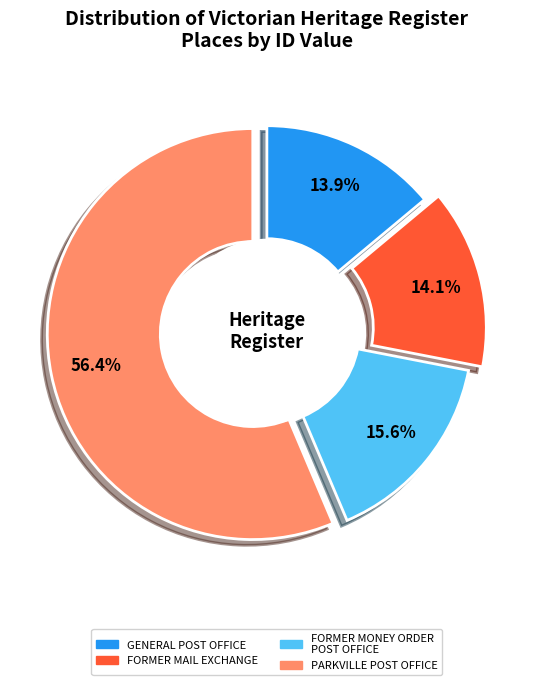

The FORMER MAIL EXCHANGE slice represents 14% of the pie. True or false?

True